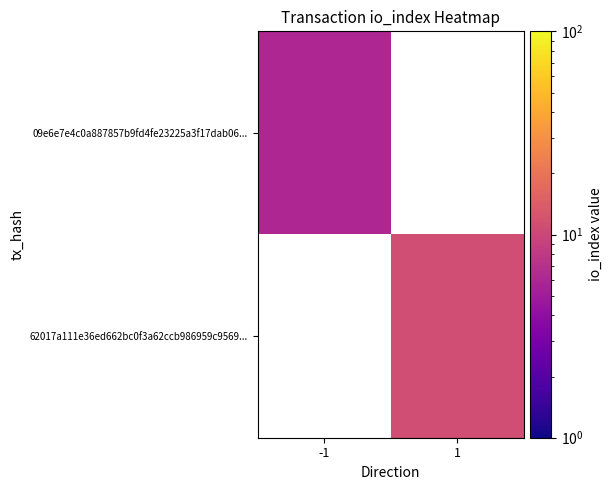

List the labels in order of 09e6e7e4c0a887857b9fd4fe23225a3f17dab06... value, smallest first.

-1, 1